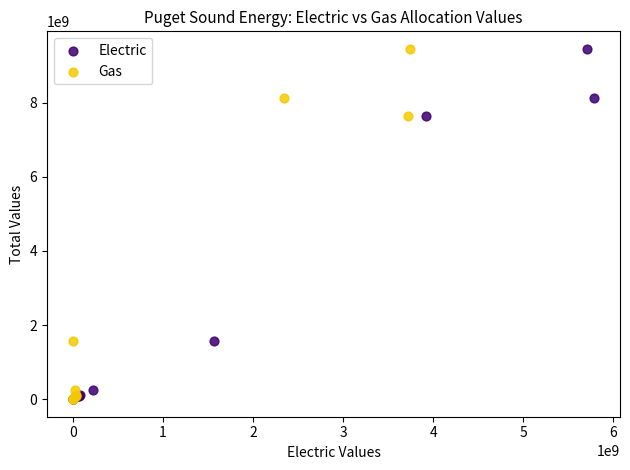

What are all the series names shown in the legend?

Electric, Gas